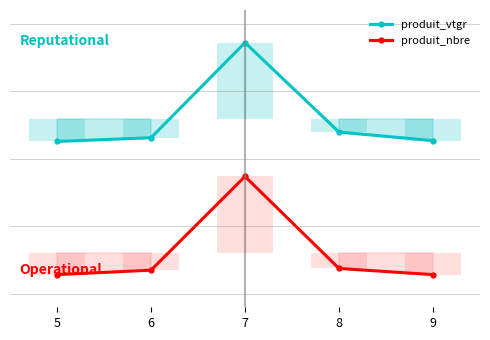

Between 8 and 6, which is larger?

8